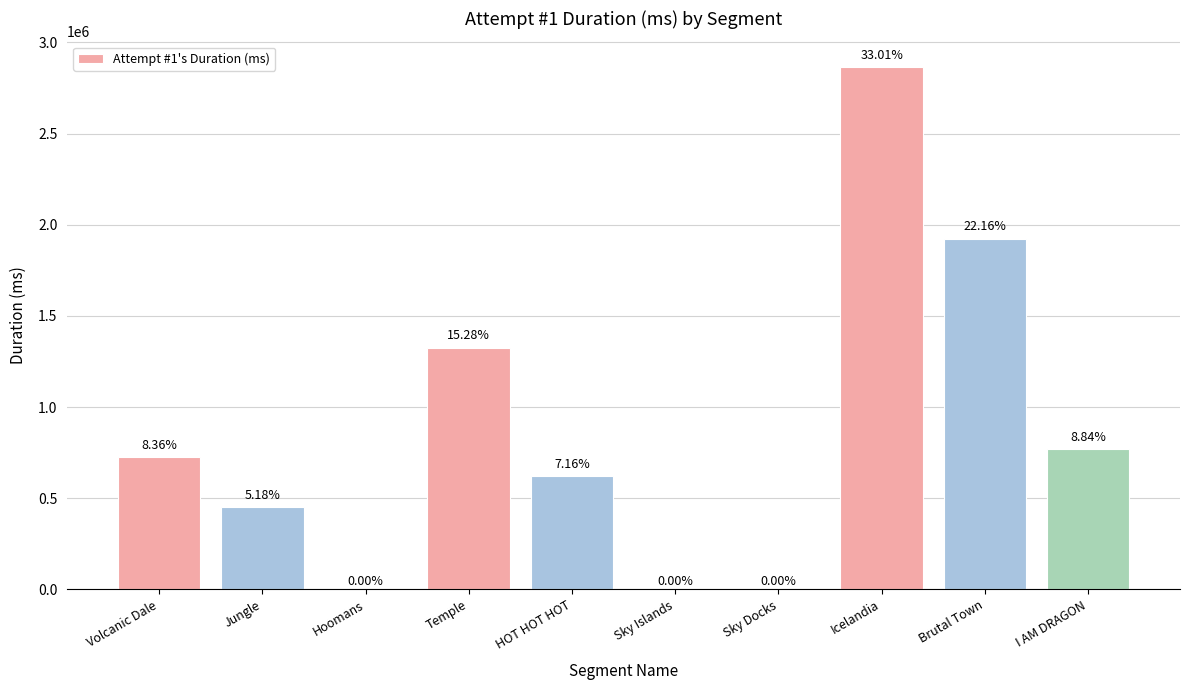

What is the label of the 10th bar from the left?

I AM DRAGON